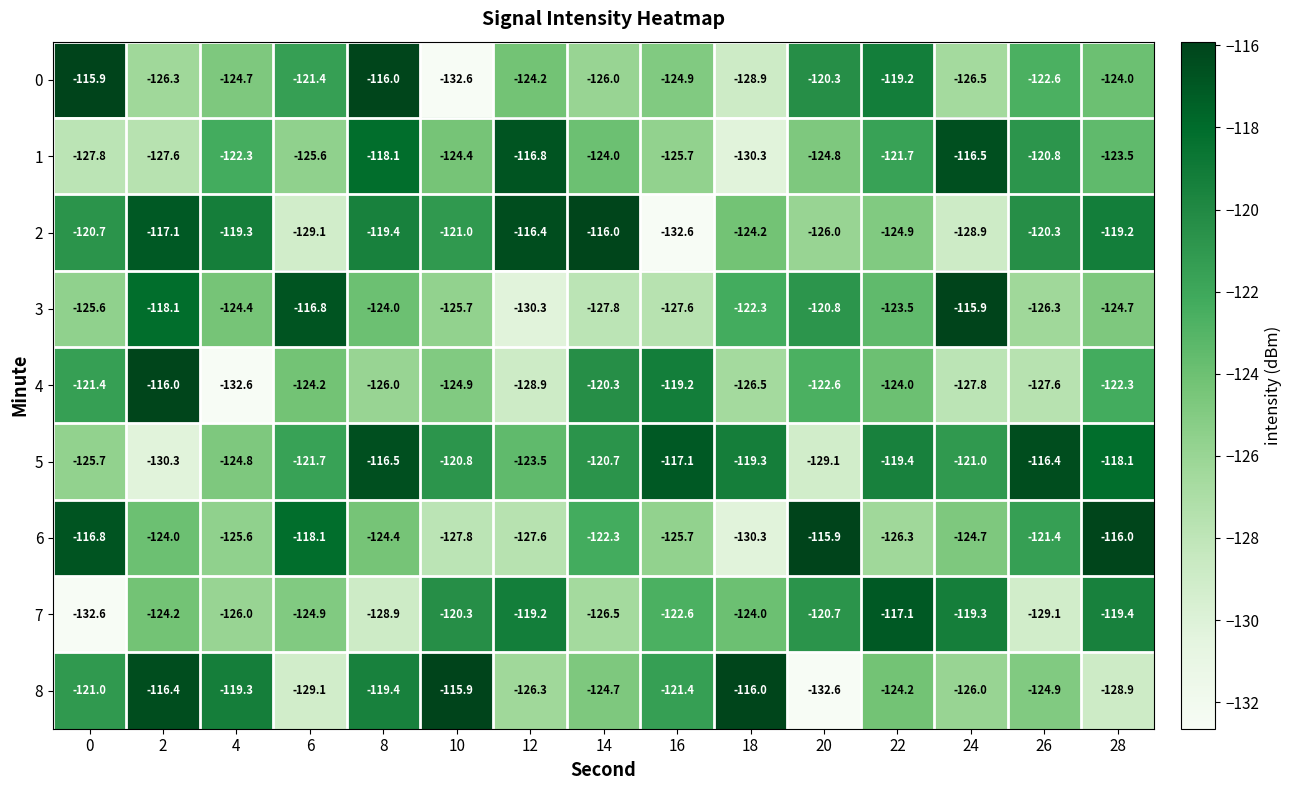

What is the total value across all series at 28?

-1096.1